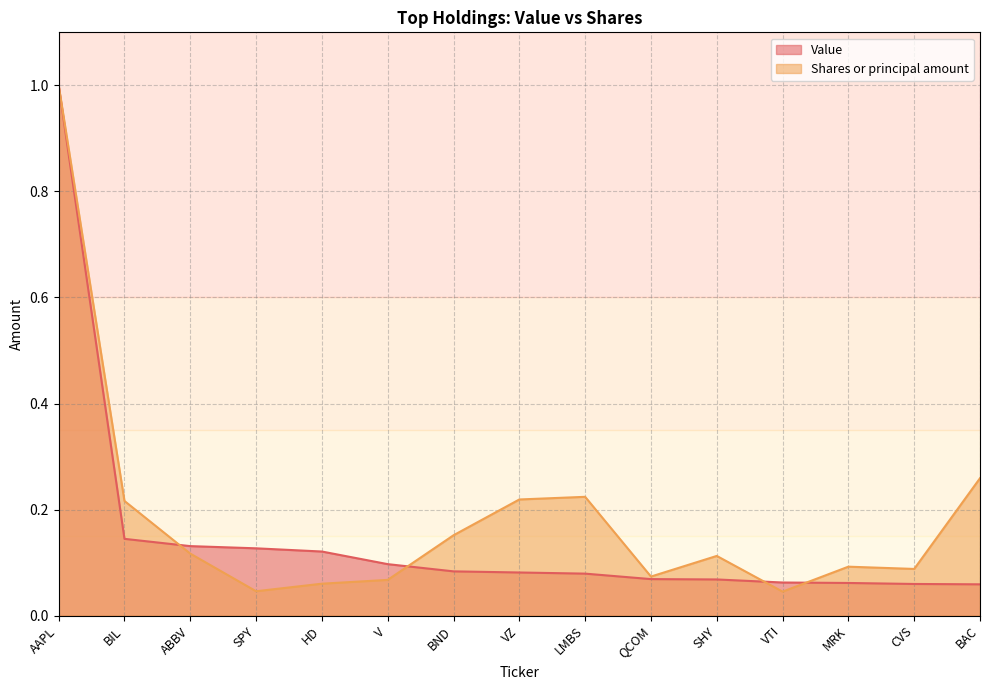

Reading left to right, list all the values displayed in this chart.

Value: 1.0	0.1	0.1	0.1	0.1	0.1	0.1	0.1	0.1	0.1	0.1	0.1	0.1	0.1	0.1
Shares or principal amount: 1.0	0.2	0.1	0.0	0.1	0.1	0.2	0.2	0.2	0.1	0.1	0.0	0.1	0.1	0.3